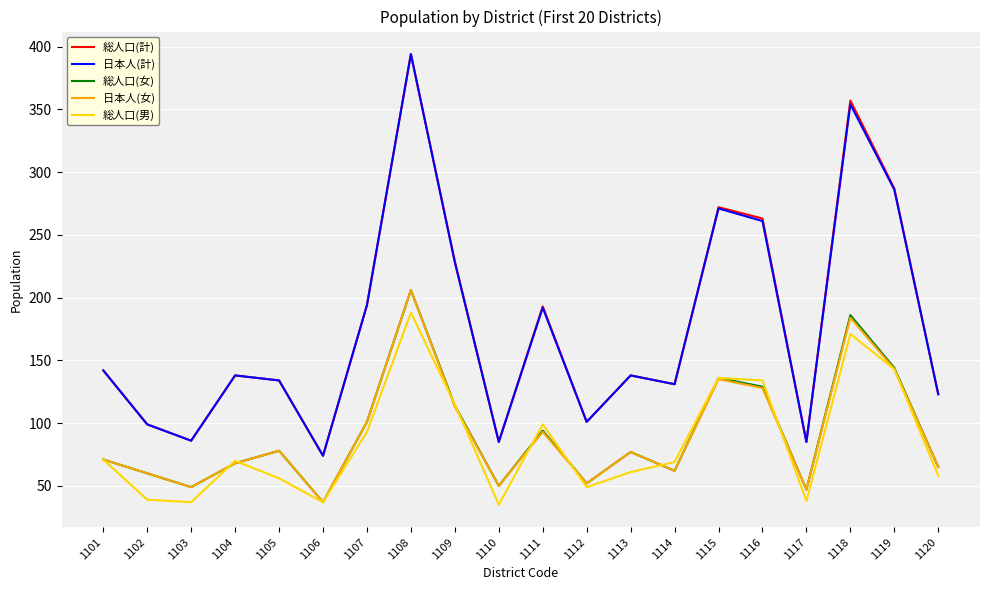

True or false: 総人口(女) and 日本人(計) intersect in this chart.

False